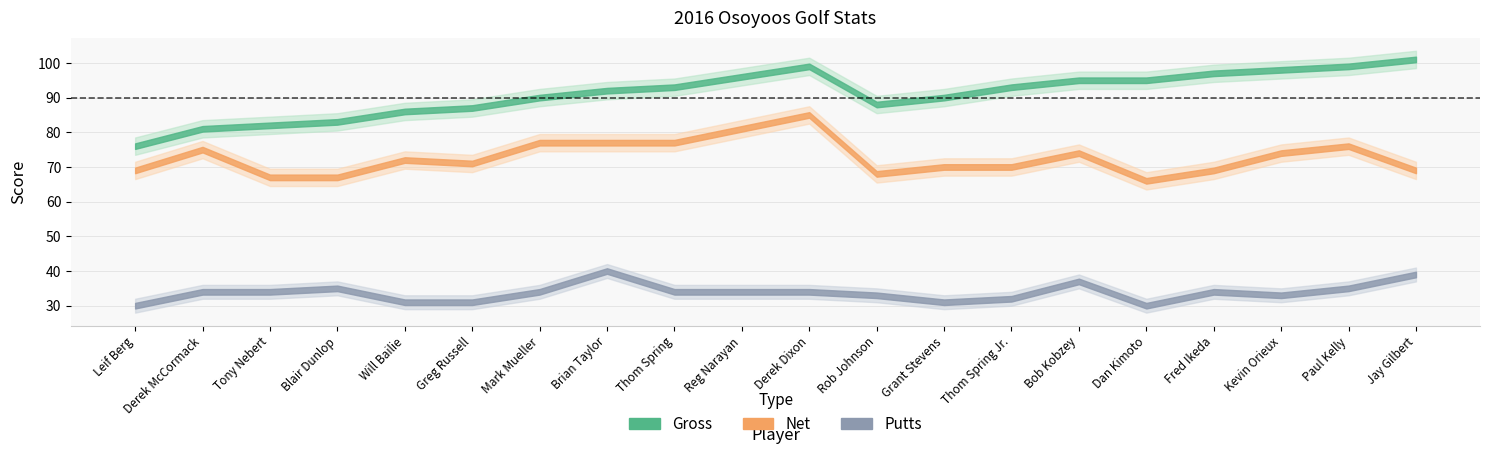

What is the highest value of the Net series?

85